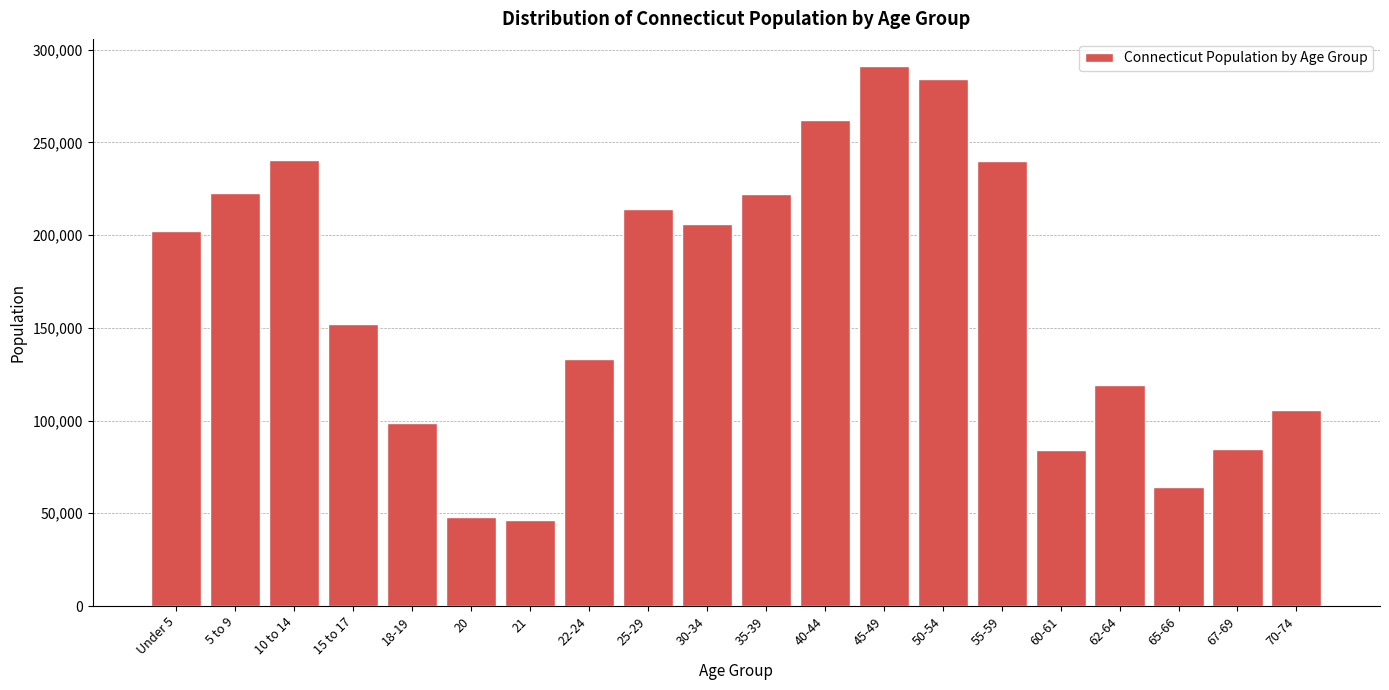

Which has a higher value, 18-19 or 10 to 14?

10 to 14